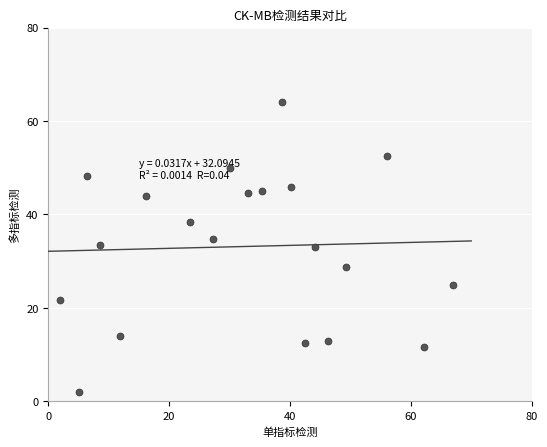

What is the range of X values (max minus min)?

65.0